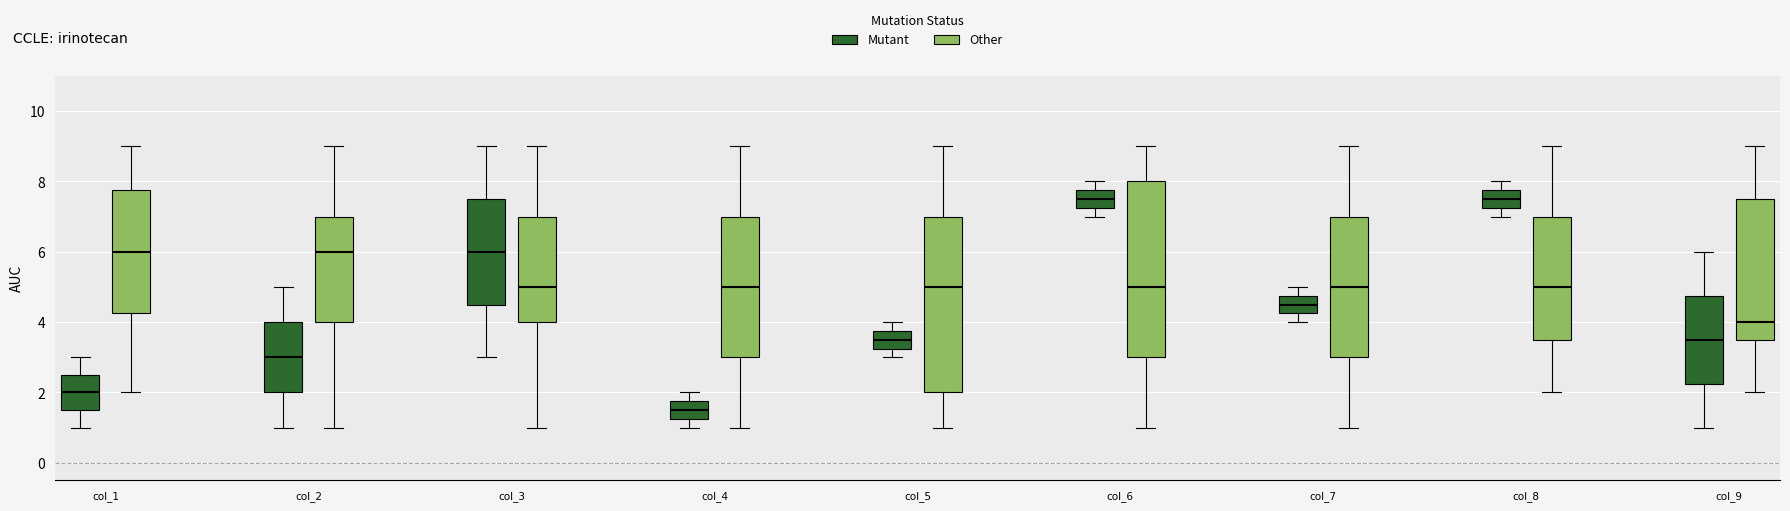

Reading left to right, transcribe this box plot: for each box, give where its median line is, the range the box spans, and where its two whiskers end, as read against the y-axis. The values are not printed on the chart, so give them approximately, as read against the axis.

col_1 (Mutant): median 2.0, box 1.6 to 2.6, whiskers 1.0 to 3.0
col_1 (Other): median 6.0, box 4.2 to 7.8, whiskers 2.0 to 9.0
col_2 (Mutant): median 3.0, box 2.0 to 4.0, whiskers 1.0 to 5.0
col_2 (Other): median 6.0, box 4.0 to 7.0, whiskers 1.0 to 9.0
col_3 (Mutant): median 6.0, box 4.6 to 7.6, whiskers 3.0 to 9.0
col_3 (Other): median 5.0, box 4.0 to 7.0, whiskers 1.0 to 9.0
col_4 (Mutant): median 1.6, box 1.2 to 1.8, whiskers 1.0 to 2.0
col_4 (Other): median 5.0, box 3.0 to 7.0, whiskers 1.0 to 9.0
col_5 (Mutant): median 3.6, box 3.2 to 3.8, whiskers 3.0 to 4.0
col_5 (Other): median 5.0, box 2.0 to 7.0, whiskers 1.0 to 9.0
col_6 (Mutant): median 7.6, box 7.2 to 7.8, whiskers 7.0 to 8.0
col_6 (Other): median 5.0, box 3.0 to 8.0, whiskers 1.0 to 9.0
col_7 (Mutant): median 4.6, box 4.2 to 4.8, whiskers 4.0 to 5.0
col_7 (Other): median 5.0, box 3.0 to 7.0, whiskers 1.0 to 9.0
col_8 (Mutant): median 7.6, box 7.2 to 7.8, whiskers 7.0 to 8.0
col_8 (Other): median 5.0, box 3.6 to 7.0, whiskers 2.0 to 9.0
col_9 (Mutant): median 3.6, box 2.2 to 4.8, whiskers 1.0 to 6.0
col_9 (Other): median 4.0, box 3.6 to 7.6, whiskers 2.0 to 9.0